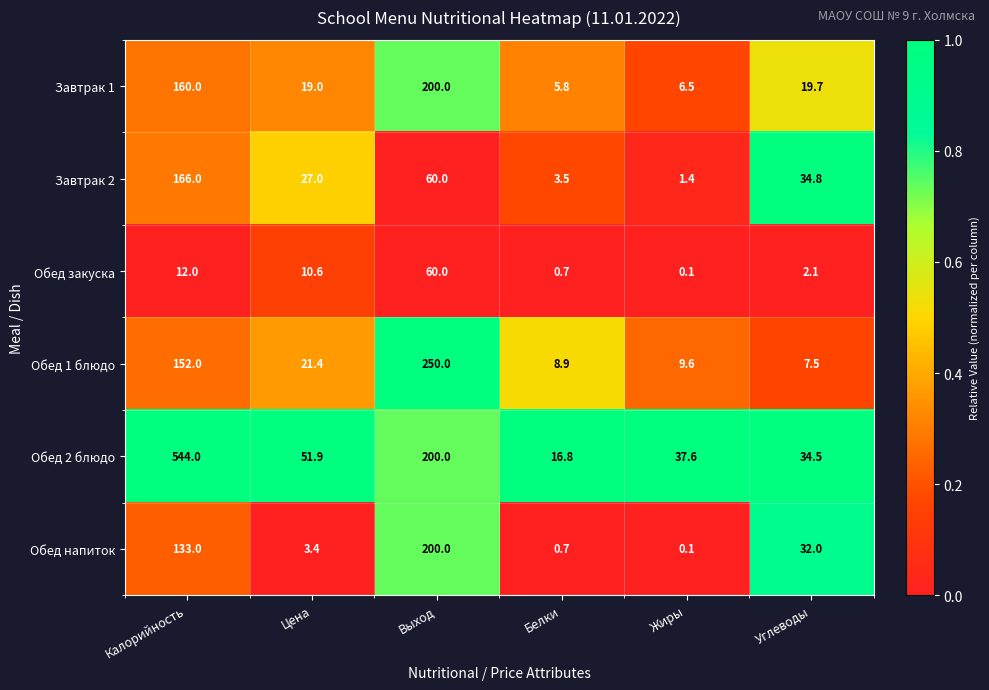

True or false: Обед 1 блюдо has a value of 378.2 at Выход.

False